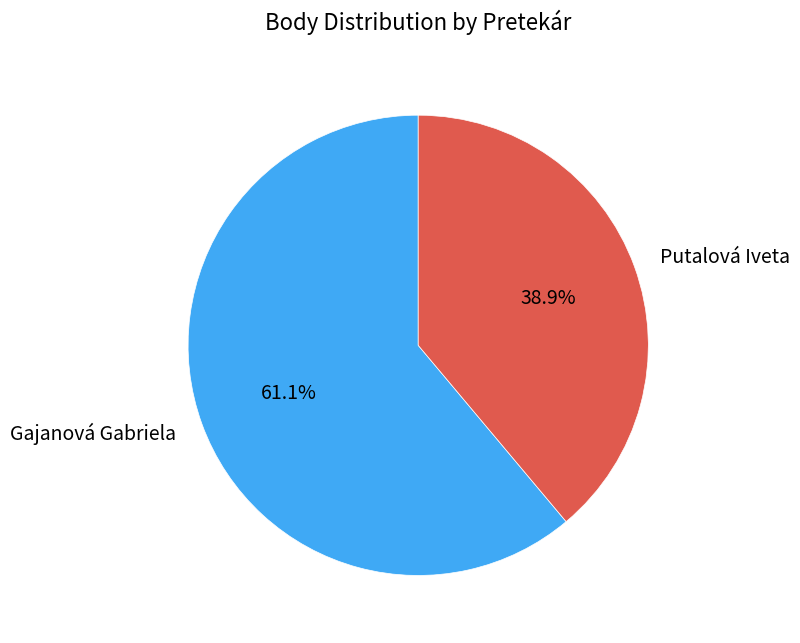

Approximately how many times larger is the value at Gajanová Gabriela compared to Putalová Iveta?

1.6